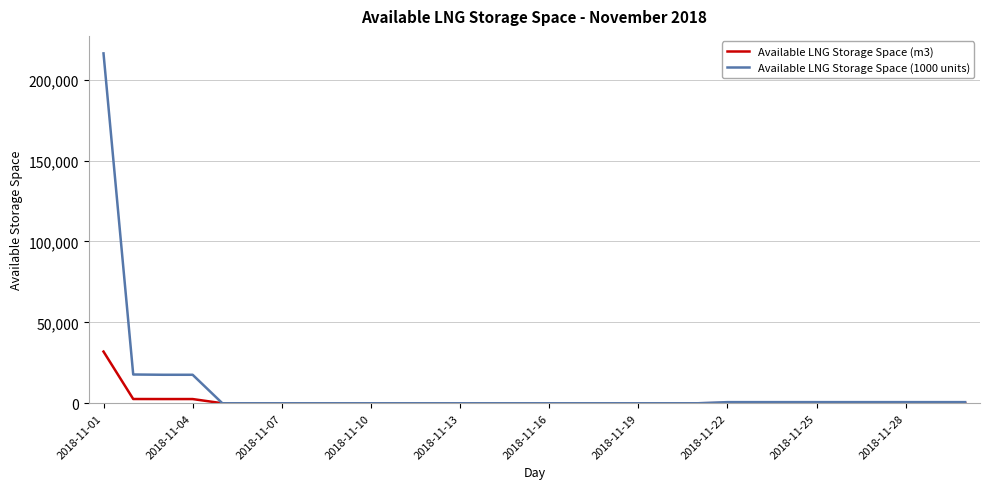

Which series has the largest range (max minus min)?

Available LNG Storage Space (1000 units)